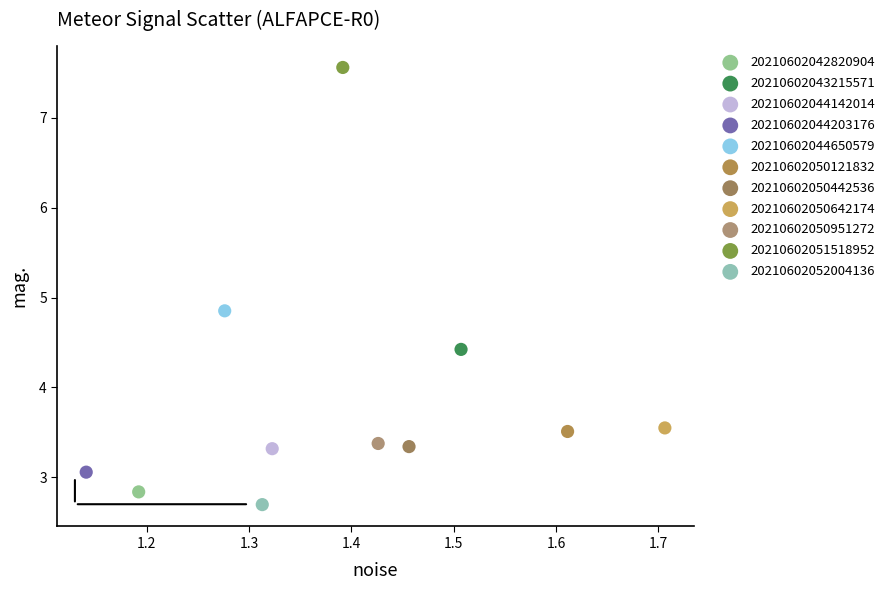

What are all the series names shown in the legend?

20210602042820904, 20210602043215571, 20210602044142014, 20210602044203176, 20210602044650579, 20210602050121832, 20210602050442536, 20210602050642174, 20210602050951272, 20210602051518952, 20210602052004136